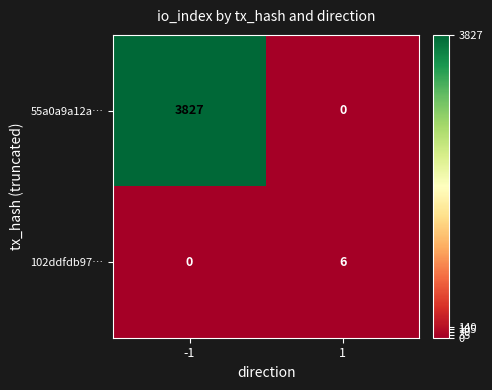

Reading right to left, transcribe all the data shown in this chart.

55a0a9a12a…: 1=0	-1=3827
102ddfdb97…: 1=6	-1=0